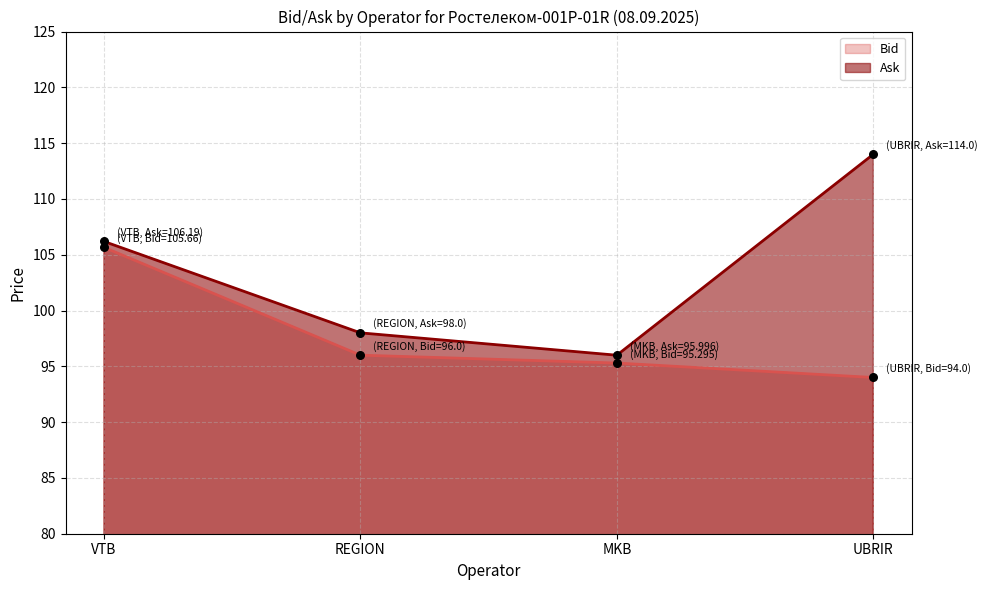

At which category is the sum across all series the highest?

VTB